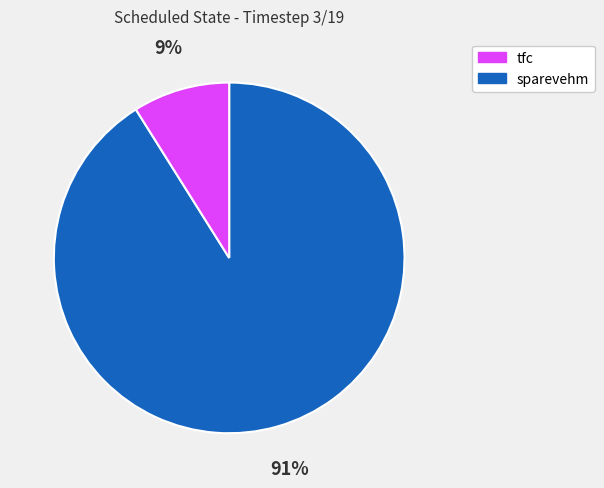

Count the number of slices in the pie.

2